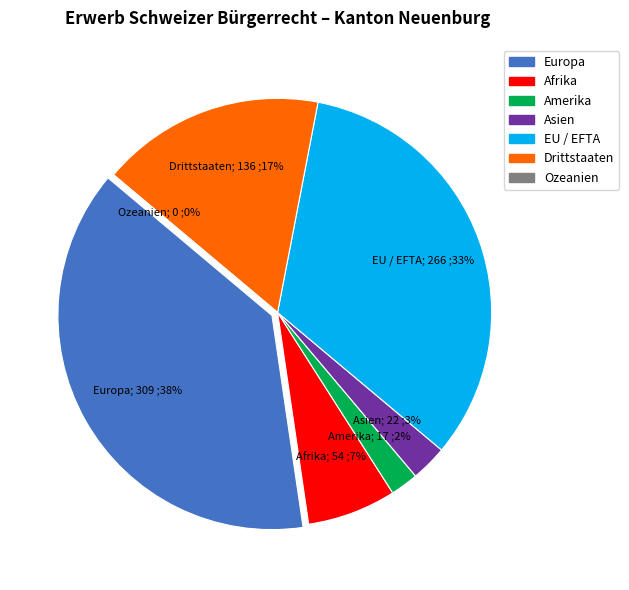

How many segments does this pie chart have?

7